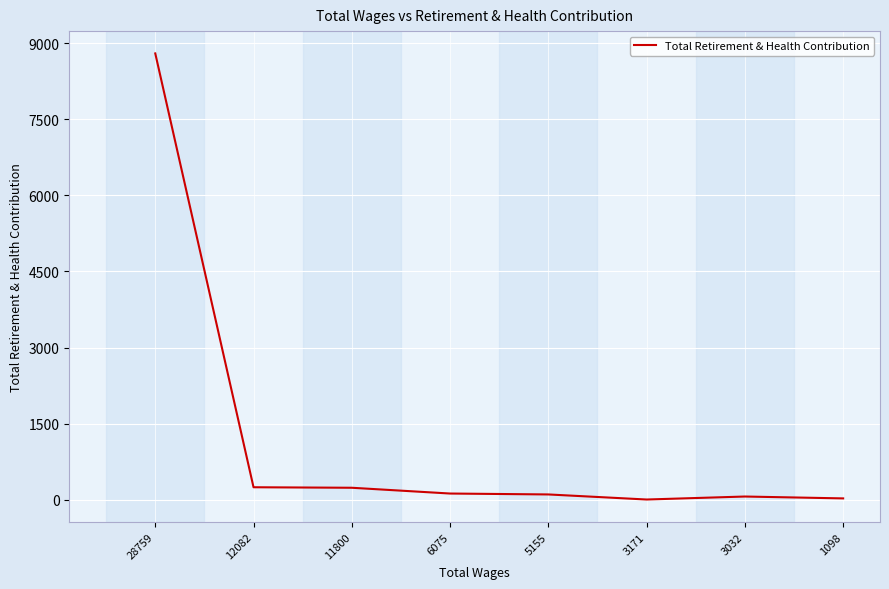

What is the greatest value displayed?

8804